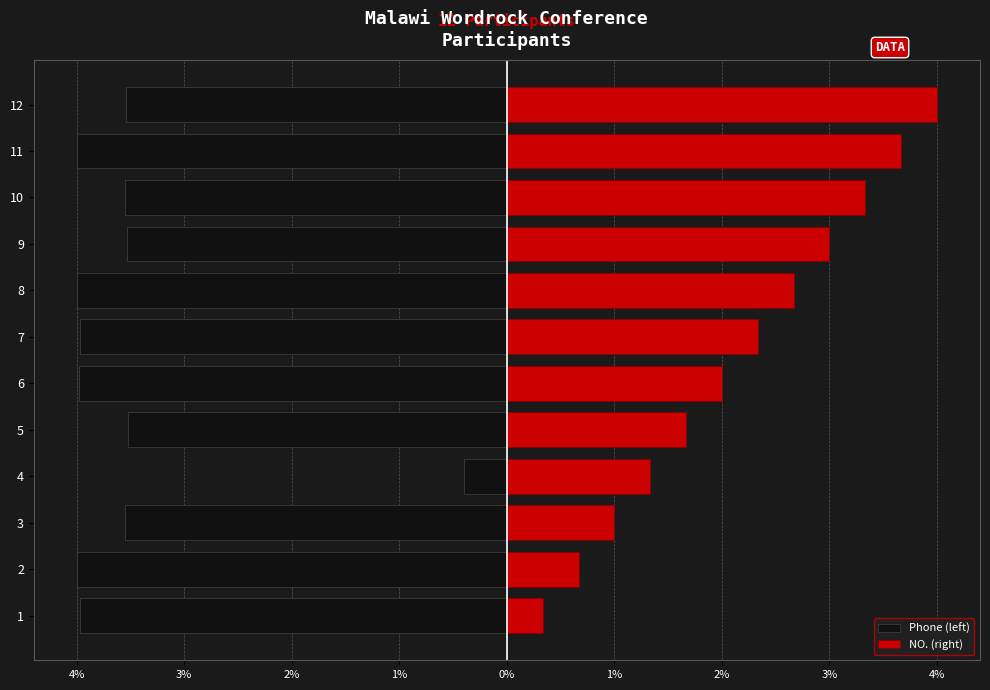

What is the minimum value shown in the chart?

-4.0